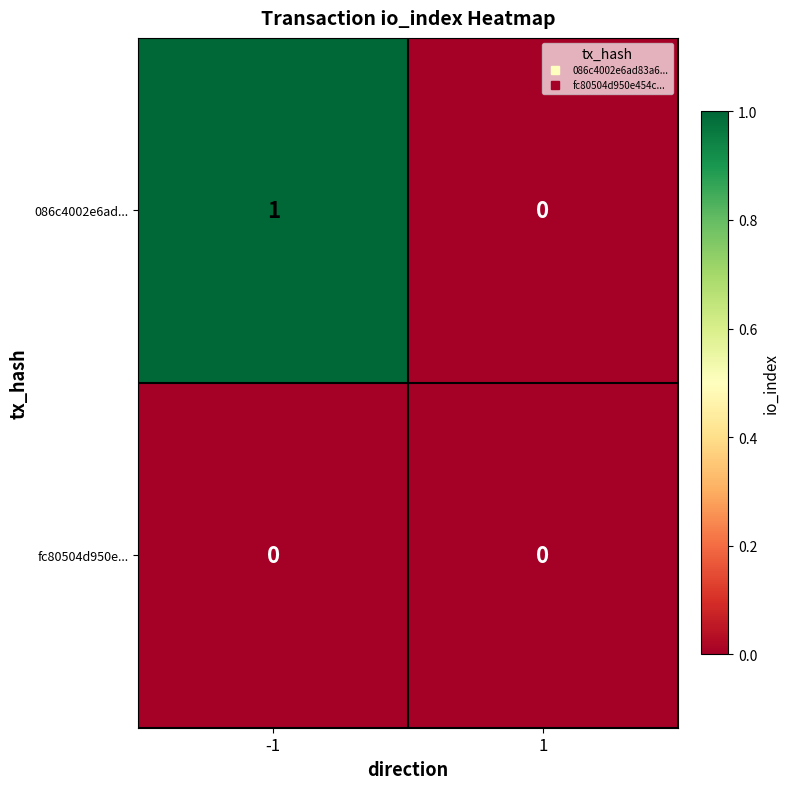

Which series changed the most between -1 and 1?

086c4002e6ad...